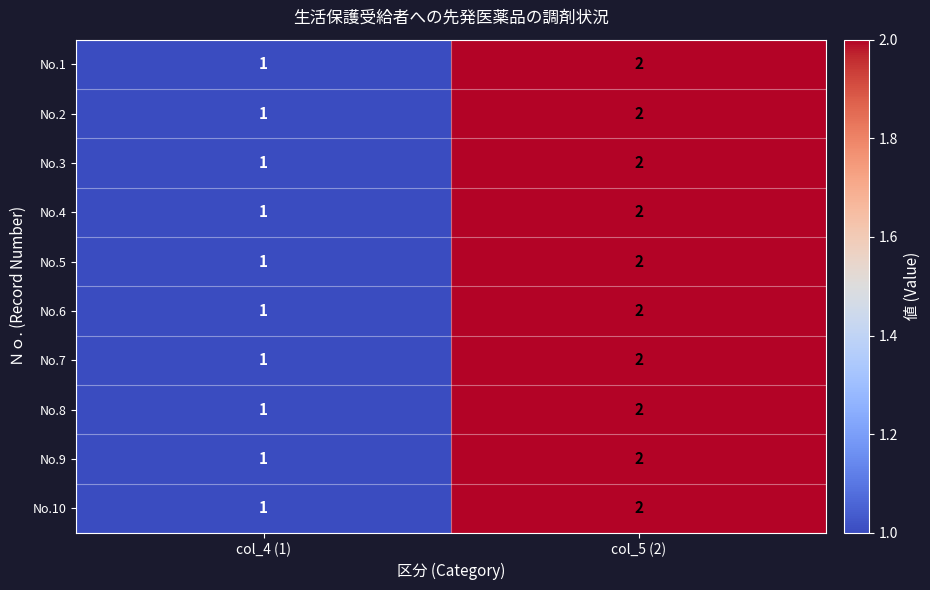

Is the value of No.9 at col_5 (2) greater than the value of No.10 at col_4 (1)?

Yes